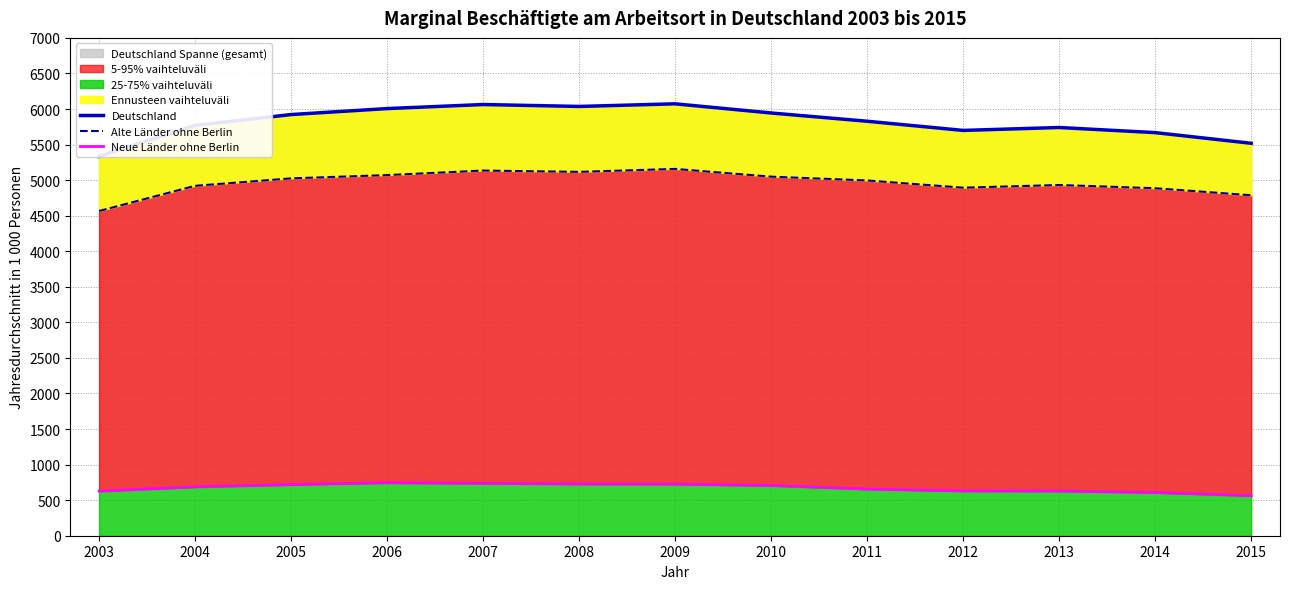

What are all the series names shown in the legend?

Deutschland, Alte Länder ohne Berlin, Neue Länder ohne Berlin